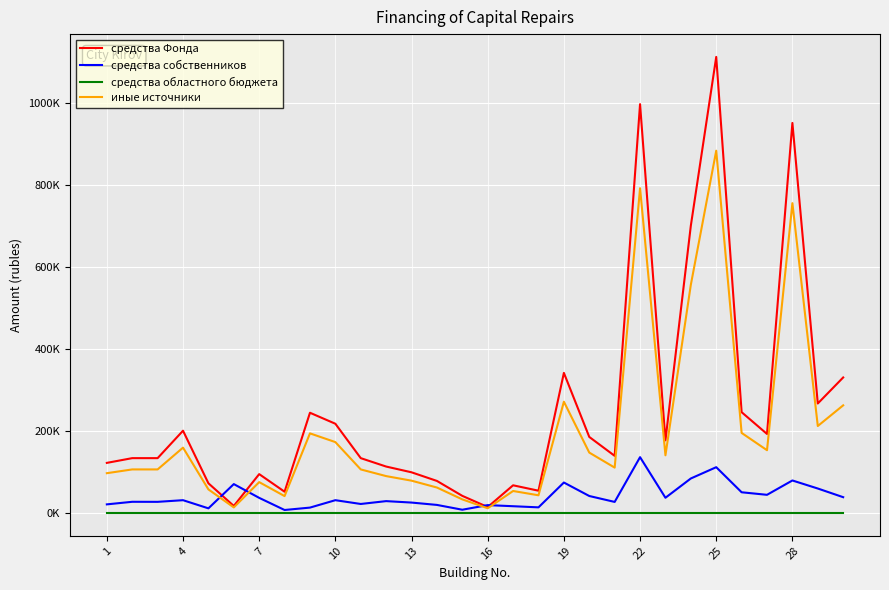

Does the chart have visible grid lines?

Yes